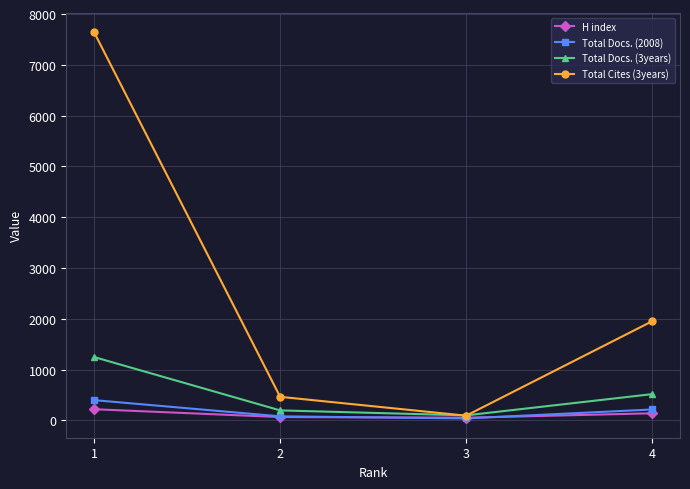

How many lines are shown in the chart?

4